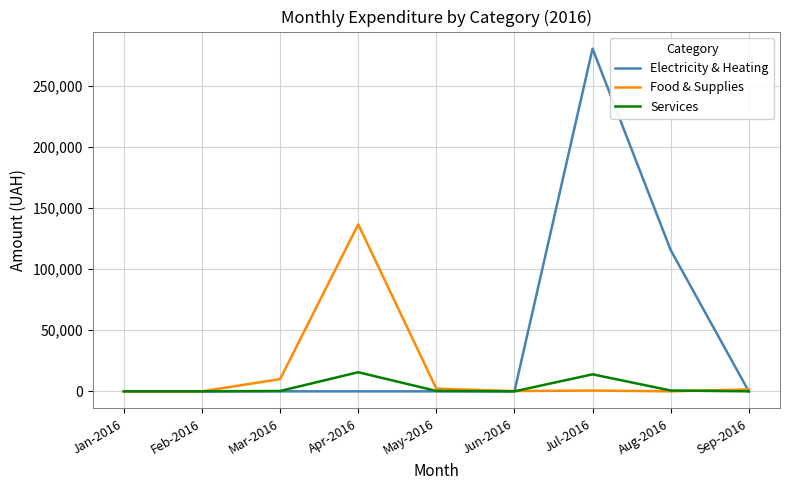

What is the difference between the maximum and minimum values in the Services series?

15623.4